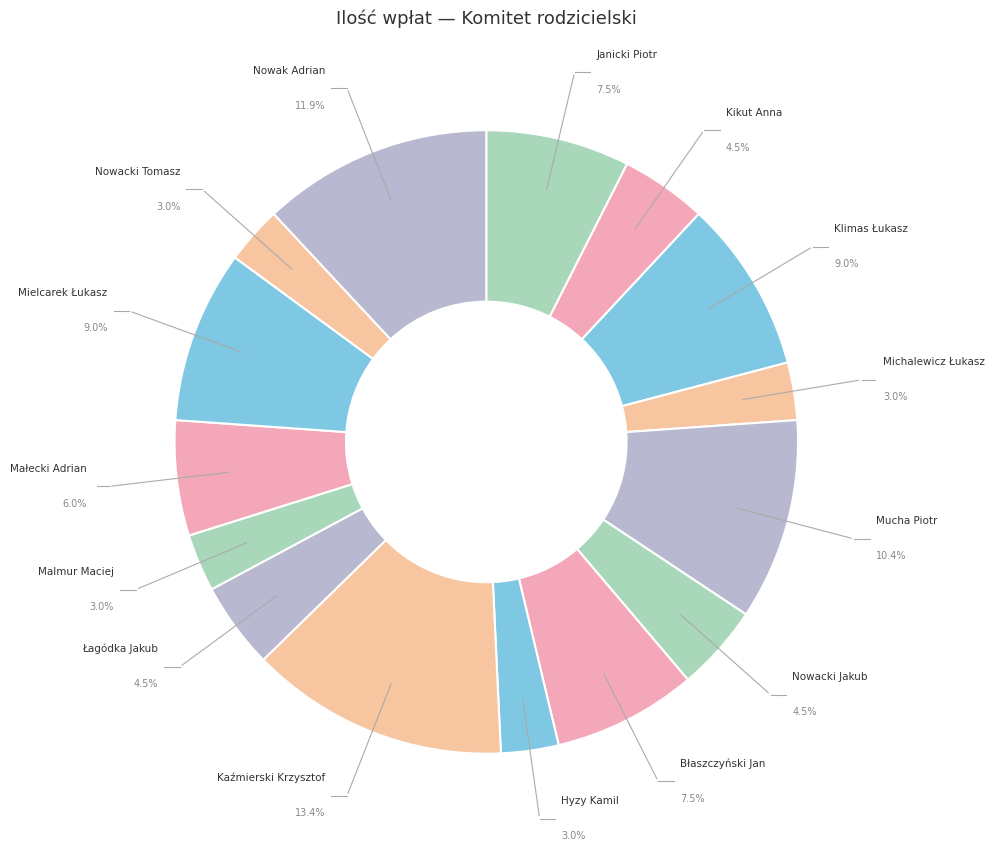

Count the number of slices in the pie.

15